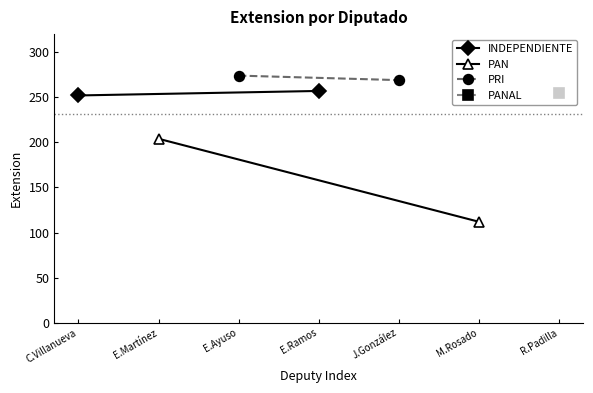

Count the PAN values in the range 112 to 204.

2